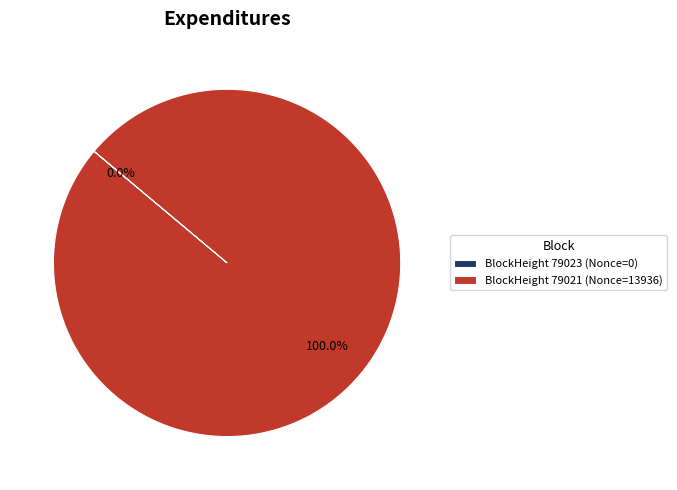

To the nearest percent, what is the average slice percentage?

50%